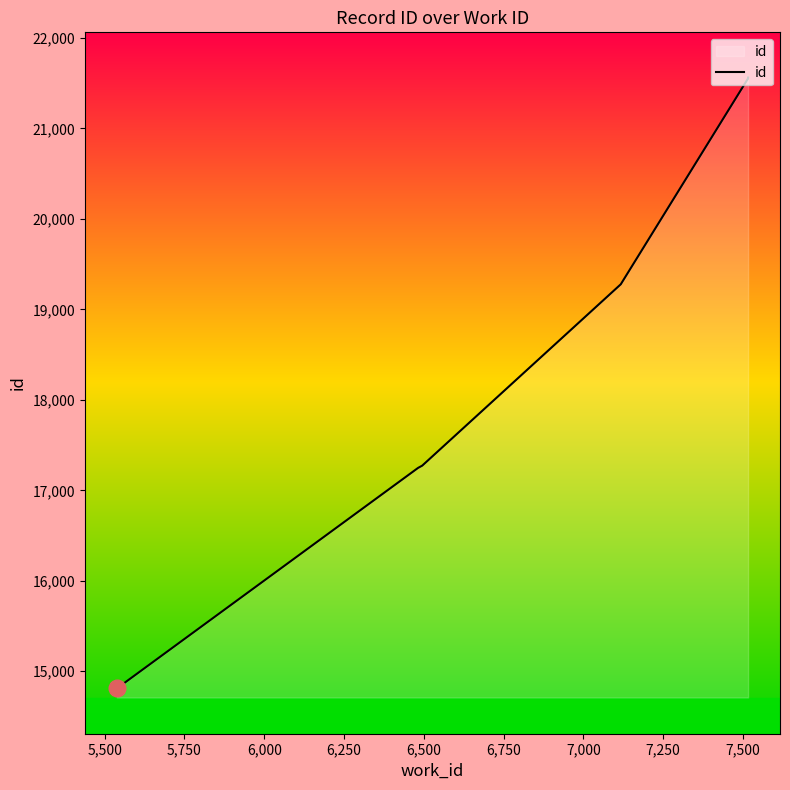

Is it true that the value at 5,500 is 24346?

False